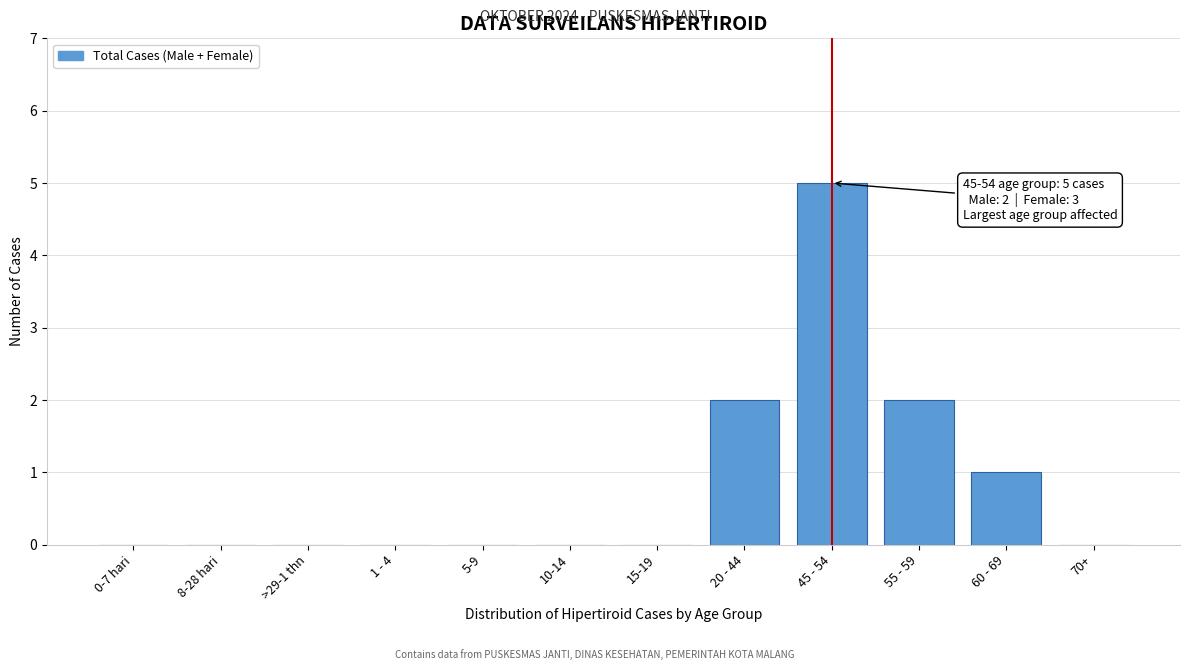

Reading left to right, list all the values displayed in this chart.

0-7 hari=0	8-28 hari=0	>29-1 thn=0	1 - 4=0	5-9=0	10-14=0	15-19=0	20 - 44=2	45 - 54=5	55 - 59=2	60 - 69=1	70+=0